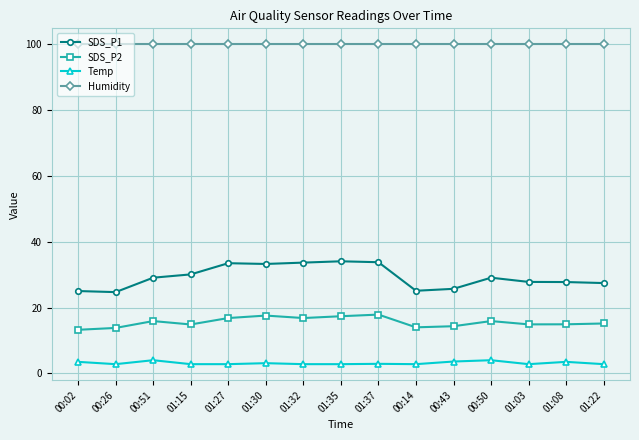

What value does the SDS_P2 series have at 01:37?

17.9